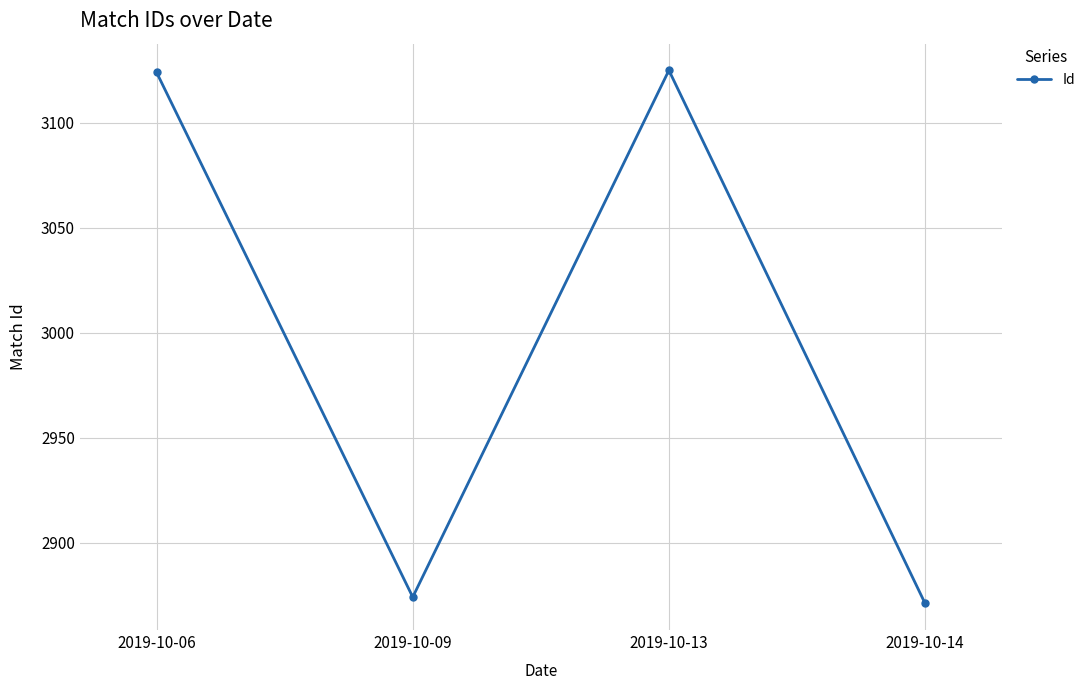

Which label corresponds to the smallest value in the chart?

2019-10-14